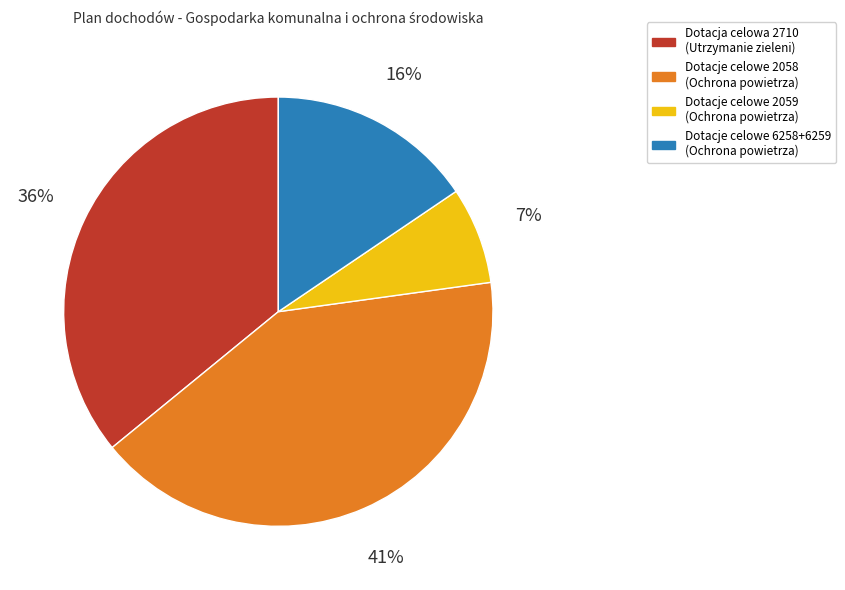

Is there a majority slice in this chart?

No